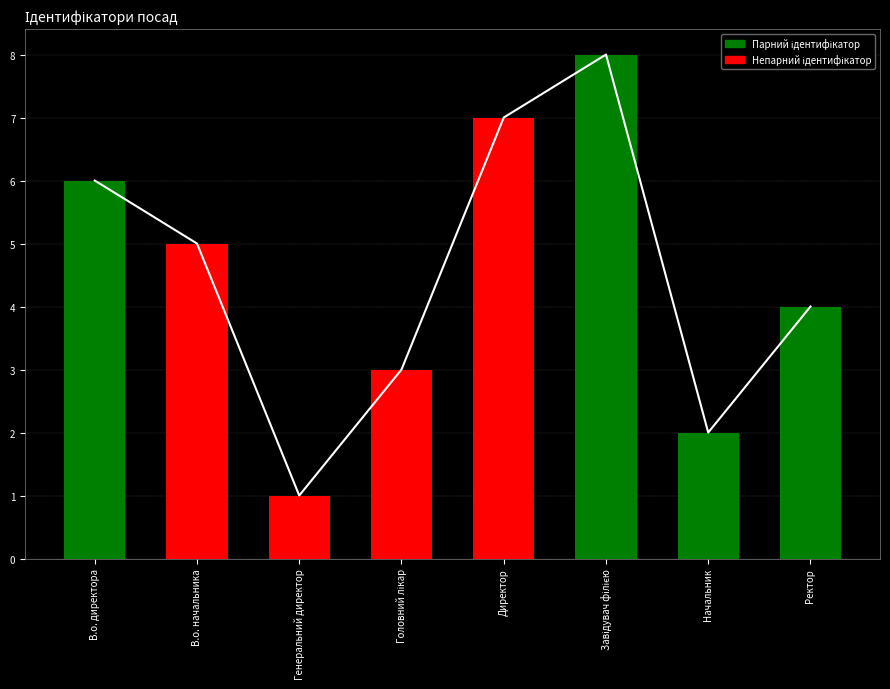

Count the values in the range 3 to 7.

5